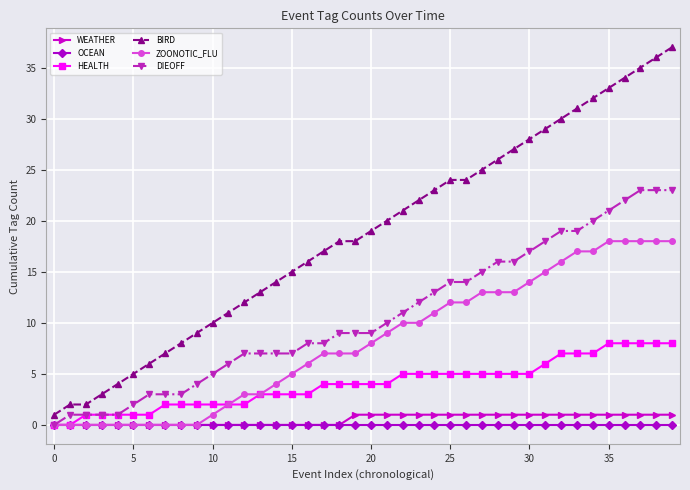

What is the difference between the maximum and minimum values in the WEATHER series?

1